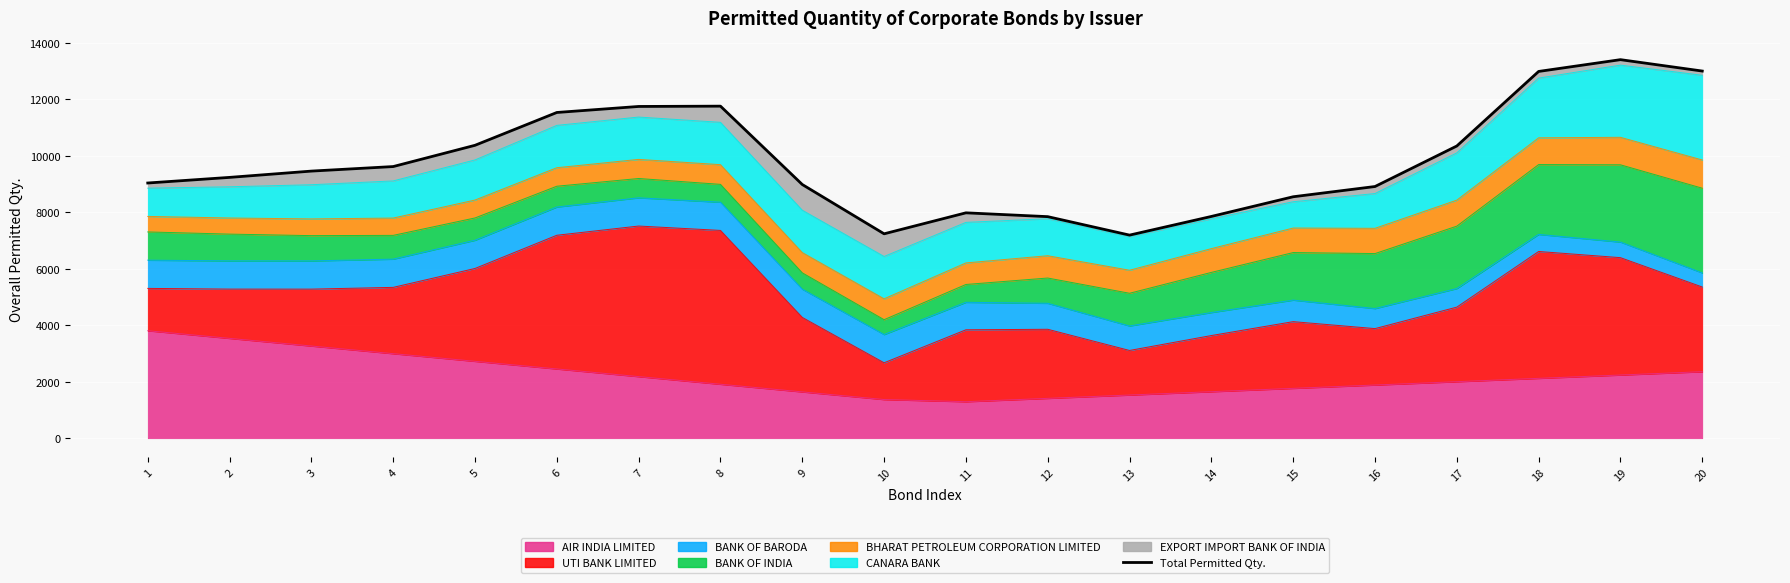

What is the ratio of the value at 13 to the value at 12?

0.9